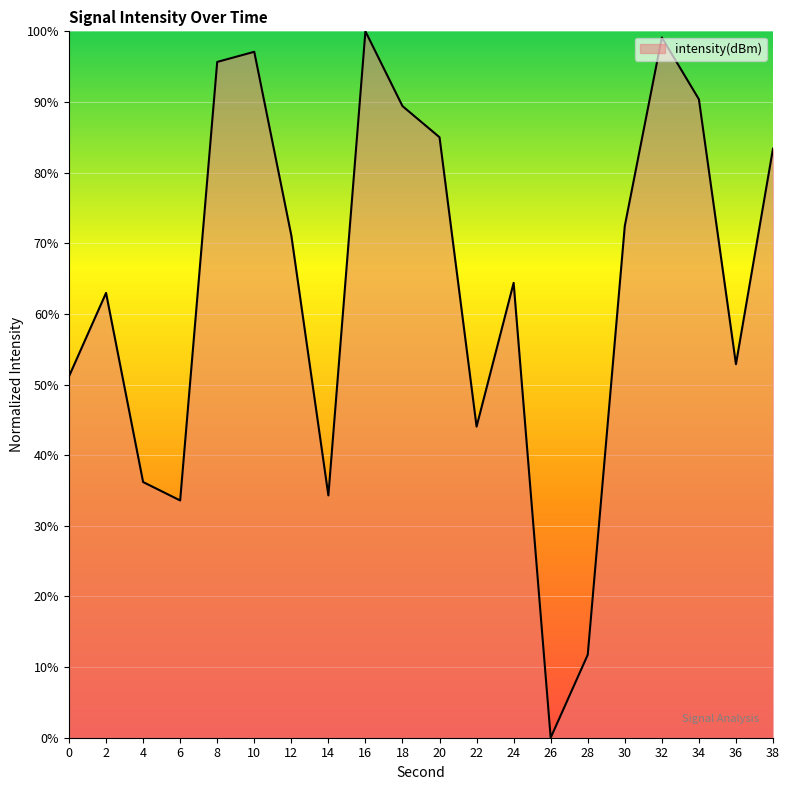

The value at 14 is 21.1. True or false?

False